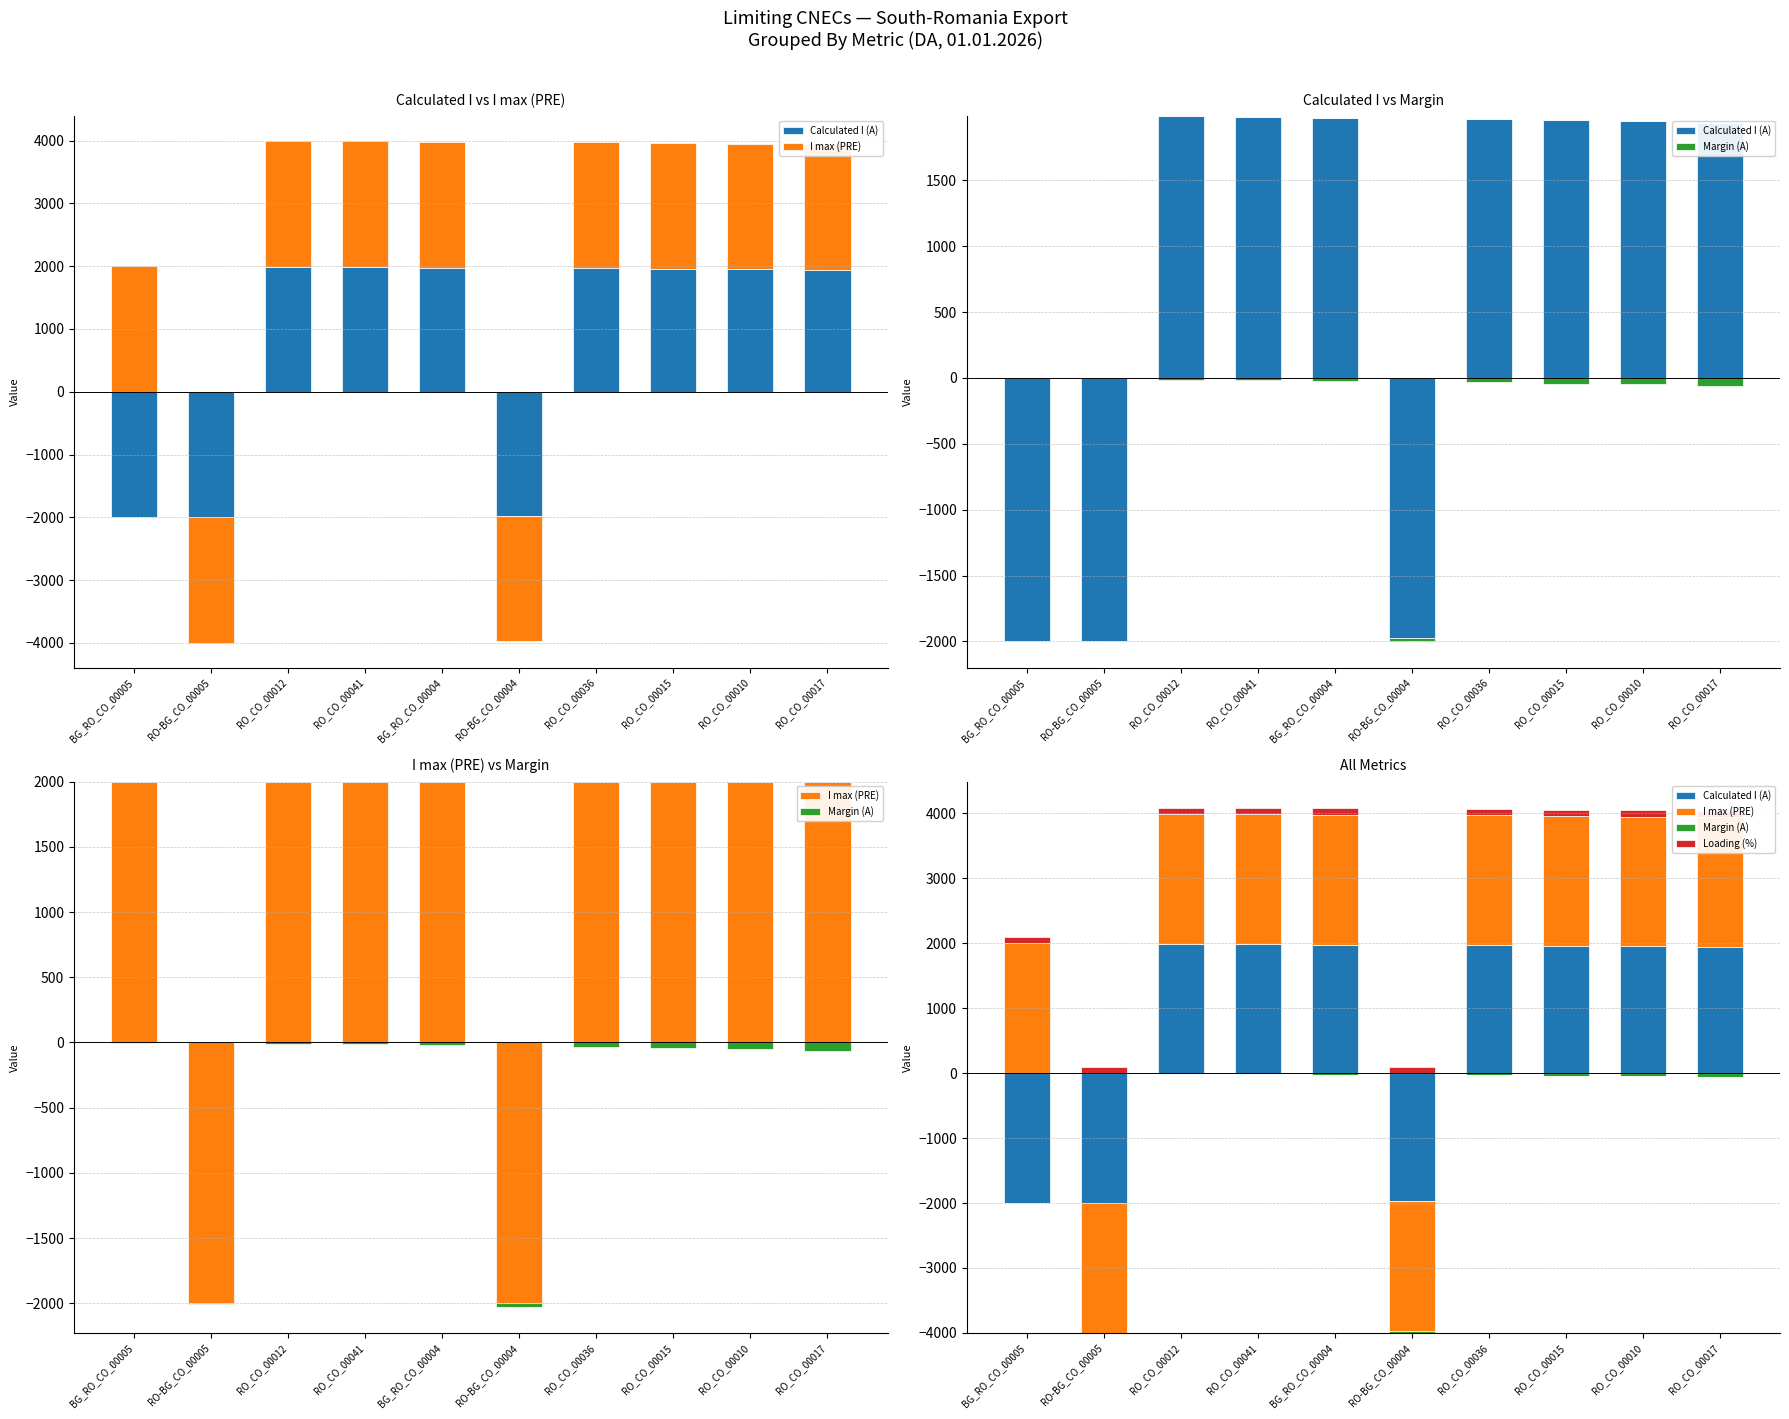

Is it true that Calculated I (A) equals 719 at BG_RO_CO_00004?

False